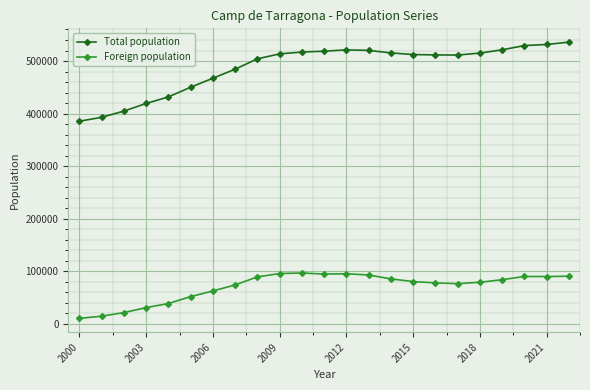

What is the value of the Total population point at the 3rd from the left?

404673